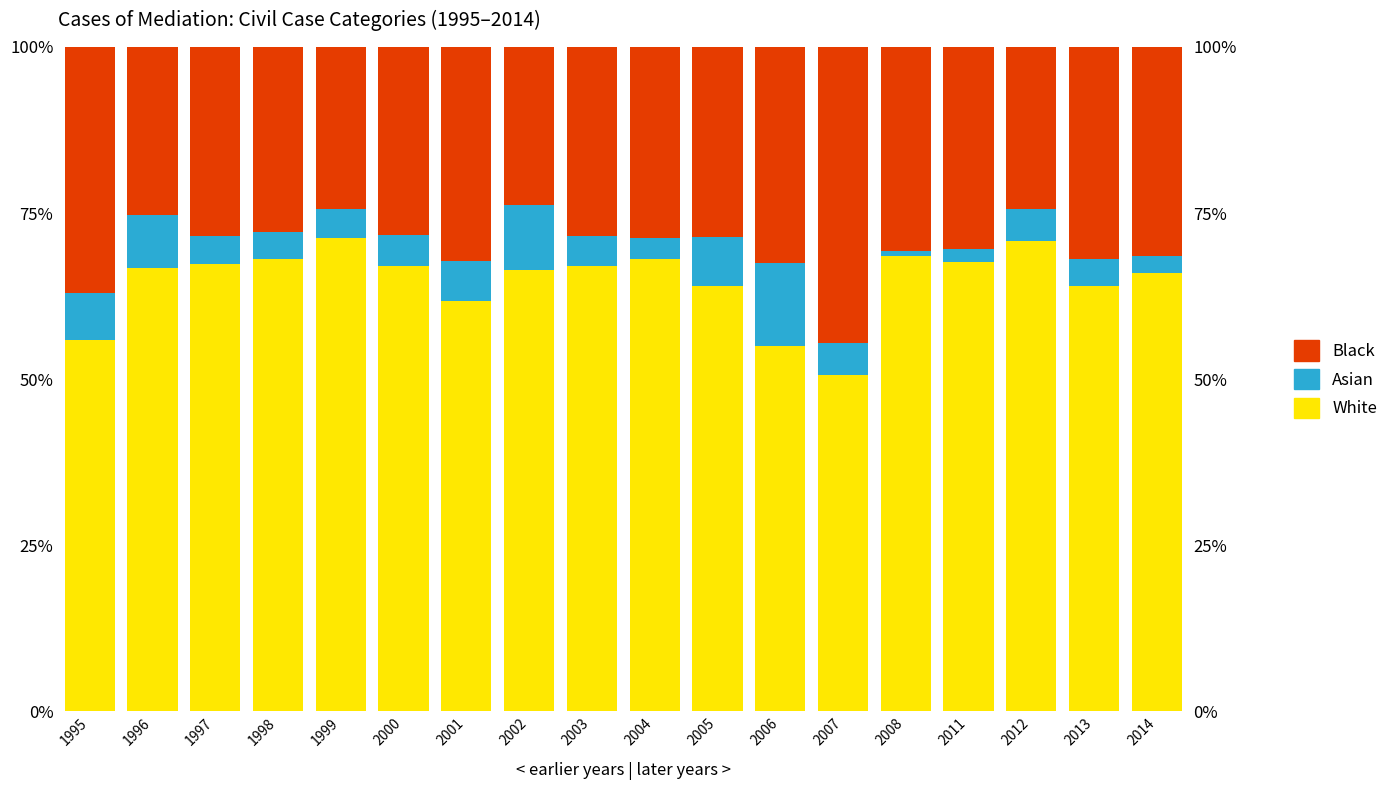

At which label does White reach its peak?

1999